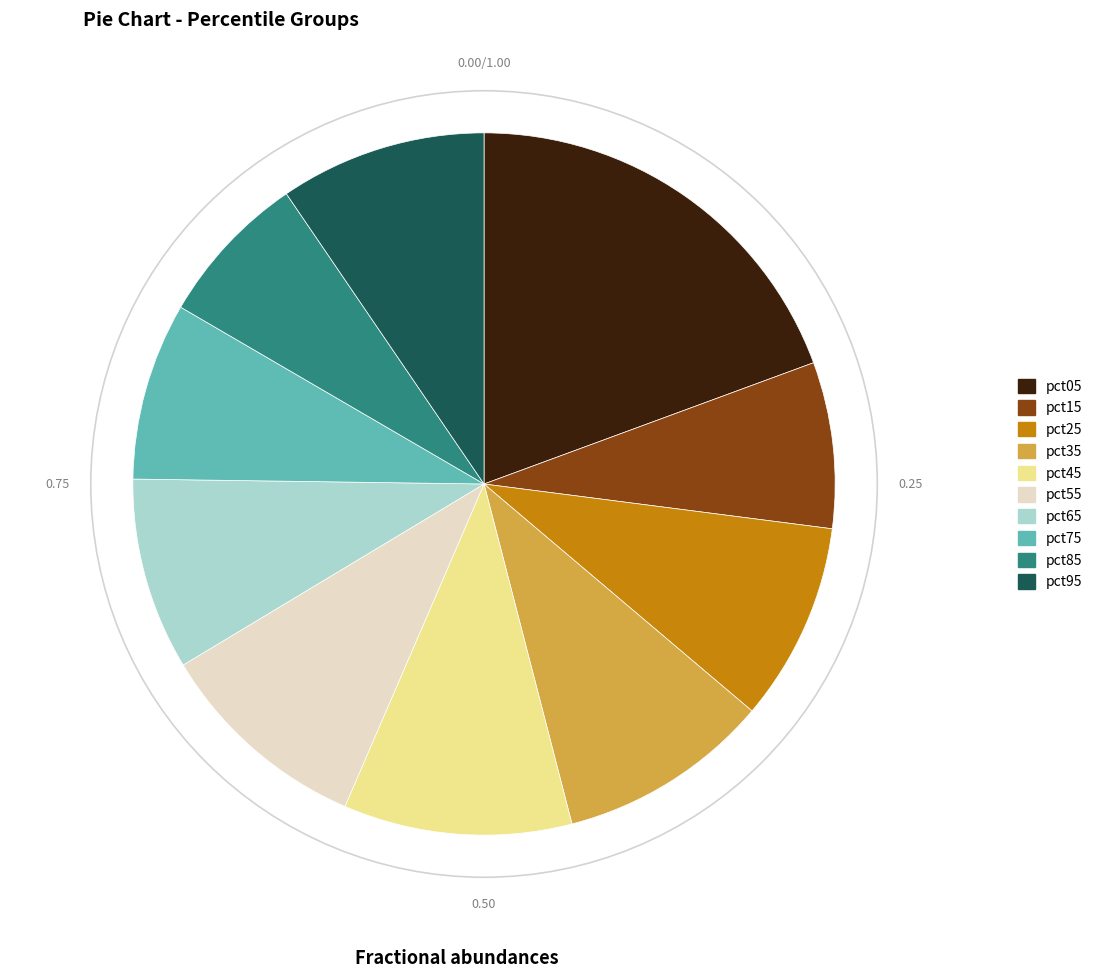

Do pct45 and pct95 together represent more than half of the pie?

No